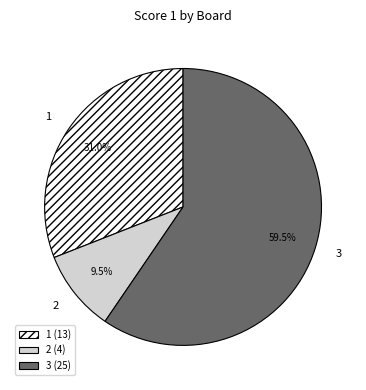

Combined, what portion of the pie is 1 and 3?

90.5%